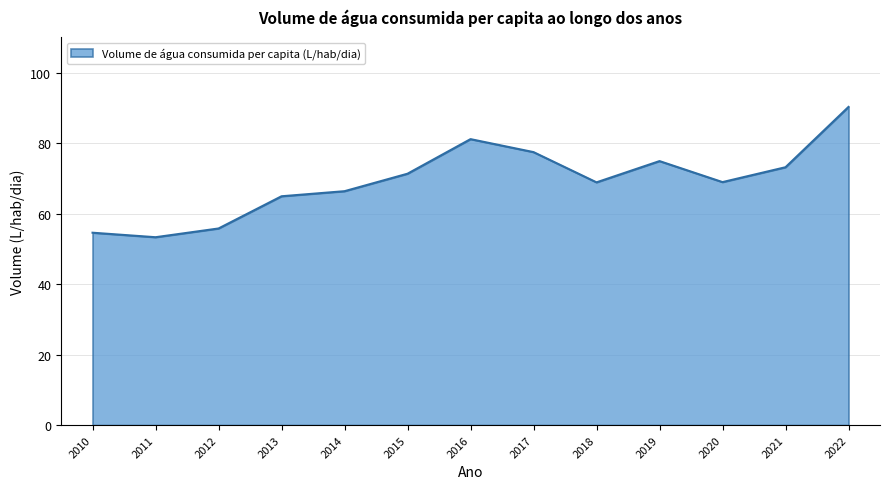

What is the difference between the maximum and minimum values?

37.0